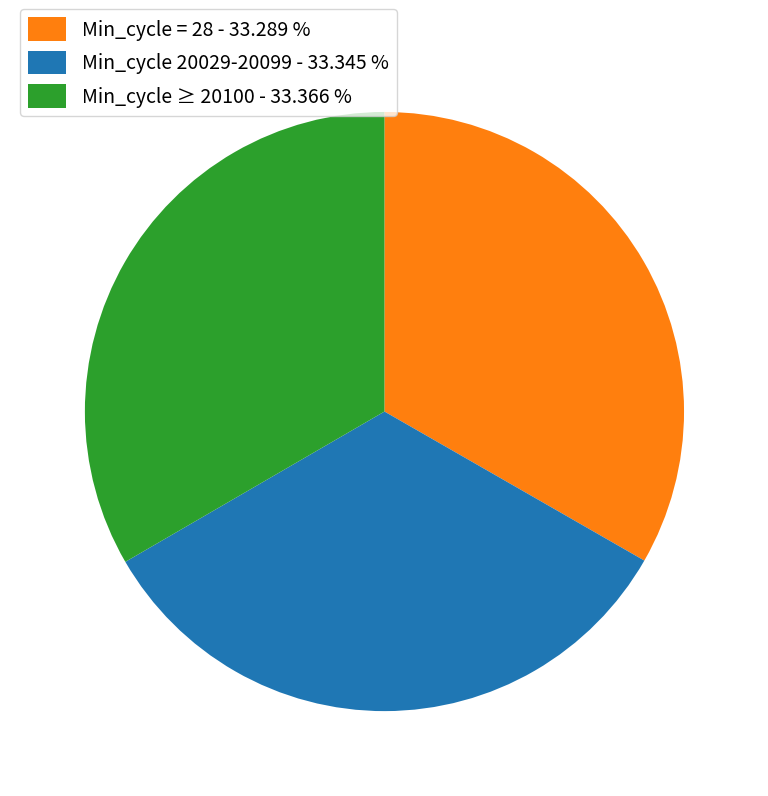

Is there a majority slice in this chart?

No